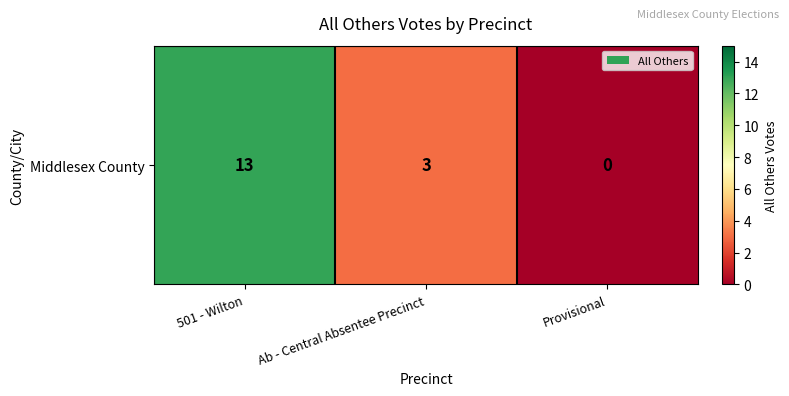

Where does the data first go above 3?

501 - Wilton